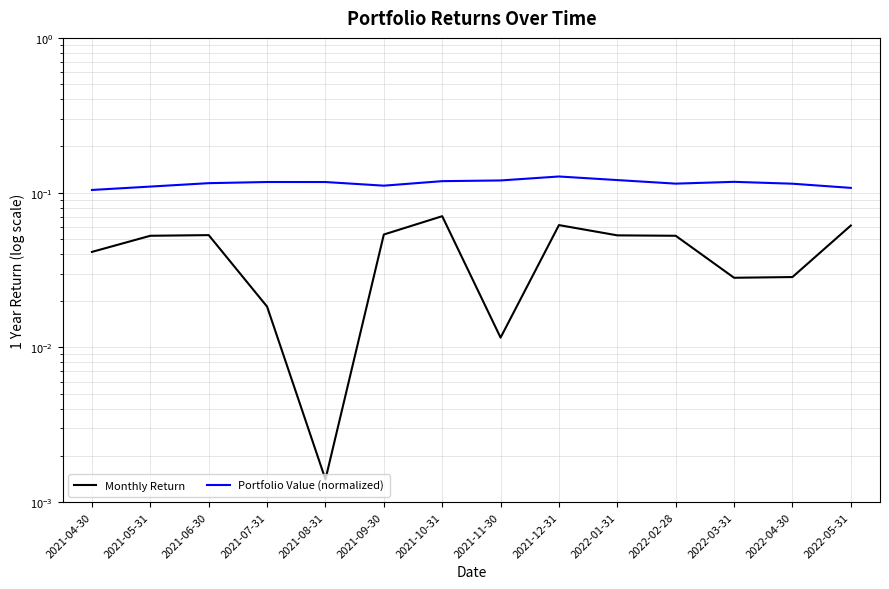

The value of Monthly Return at 2022-01-31 is 0.0. True or false?

False